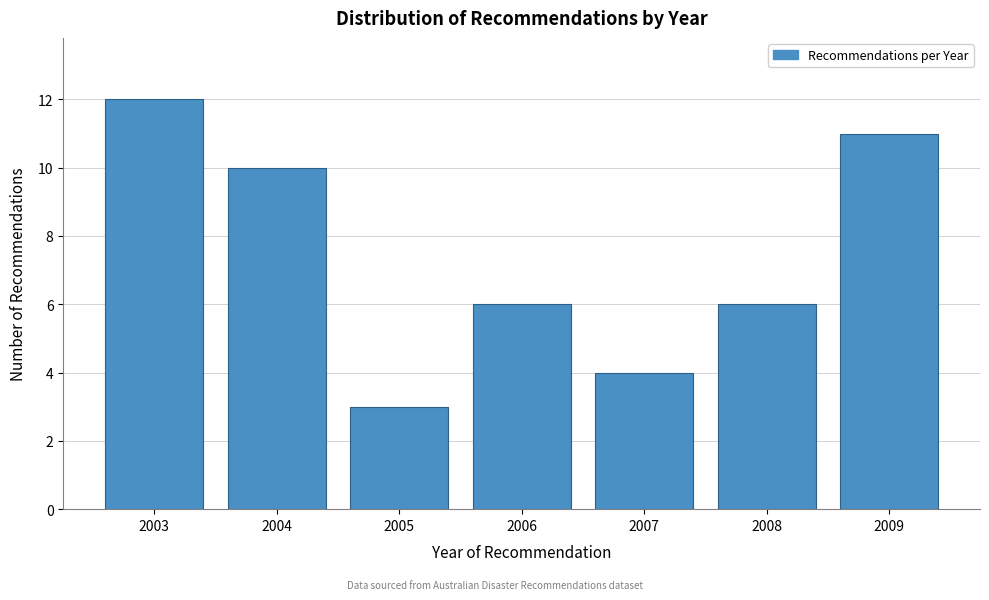

Reading left to right, list all the values displayed in this chart.

2003=12	2004=10	2005=3	2006=6	2007=4	2008=6	2009=11